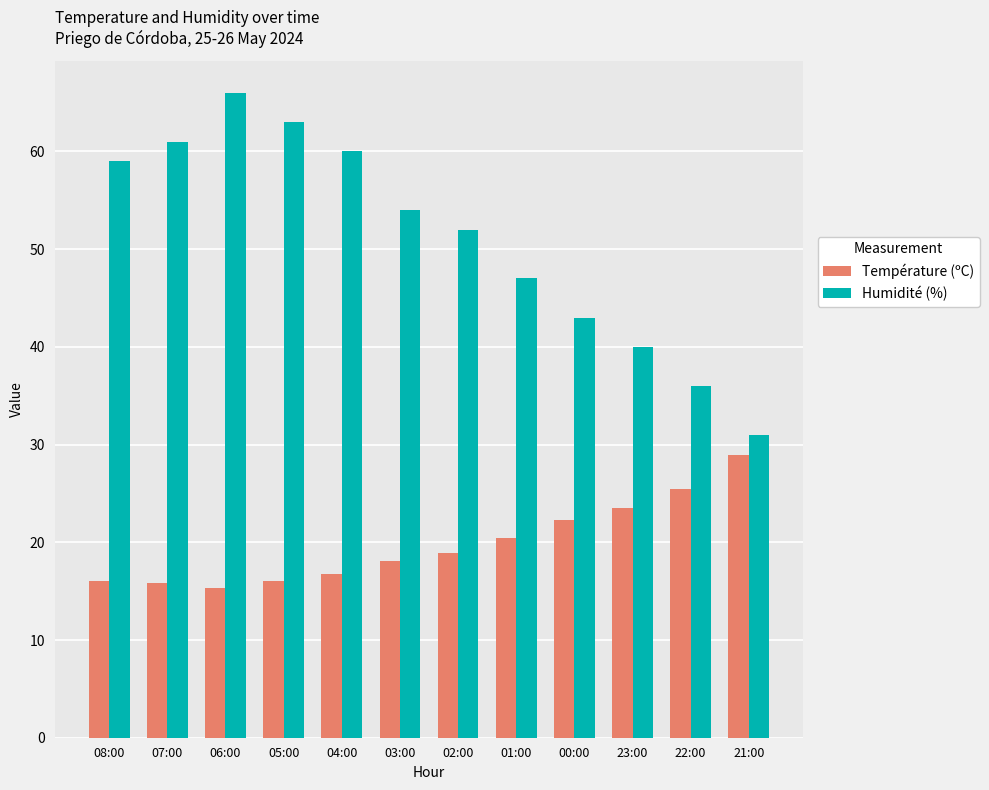

At which category does the chart reach its peak across all series?

06:00